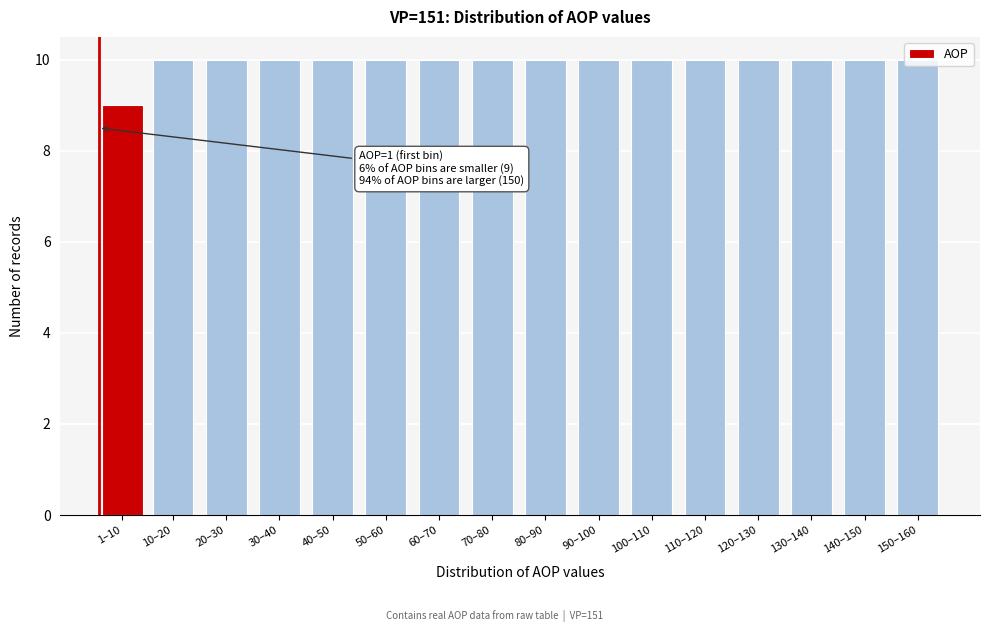

True or false: the data shows 10 at 60–70.

True